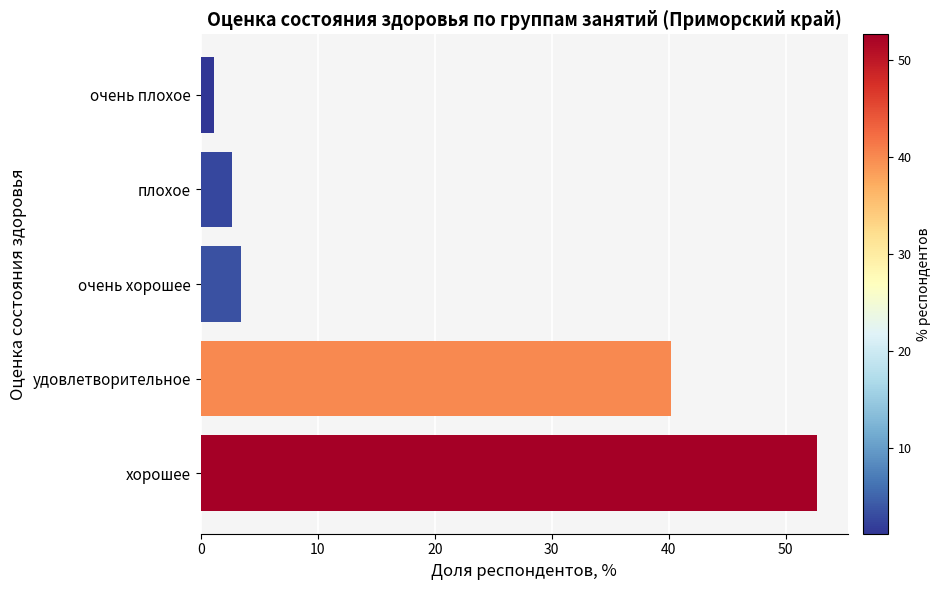

What is the sum of the values at плохое and очень хорошее?

6.1